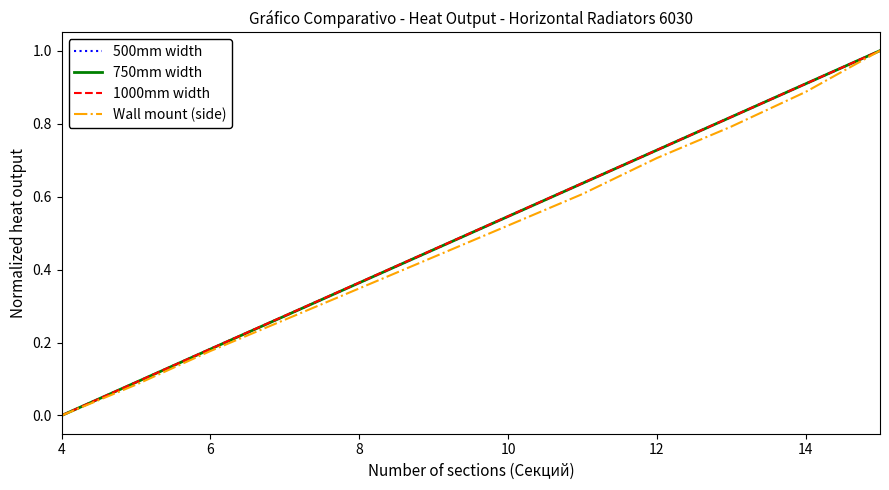

What is the difference between the maximum and minimum values in the 500mm width series?

1.0